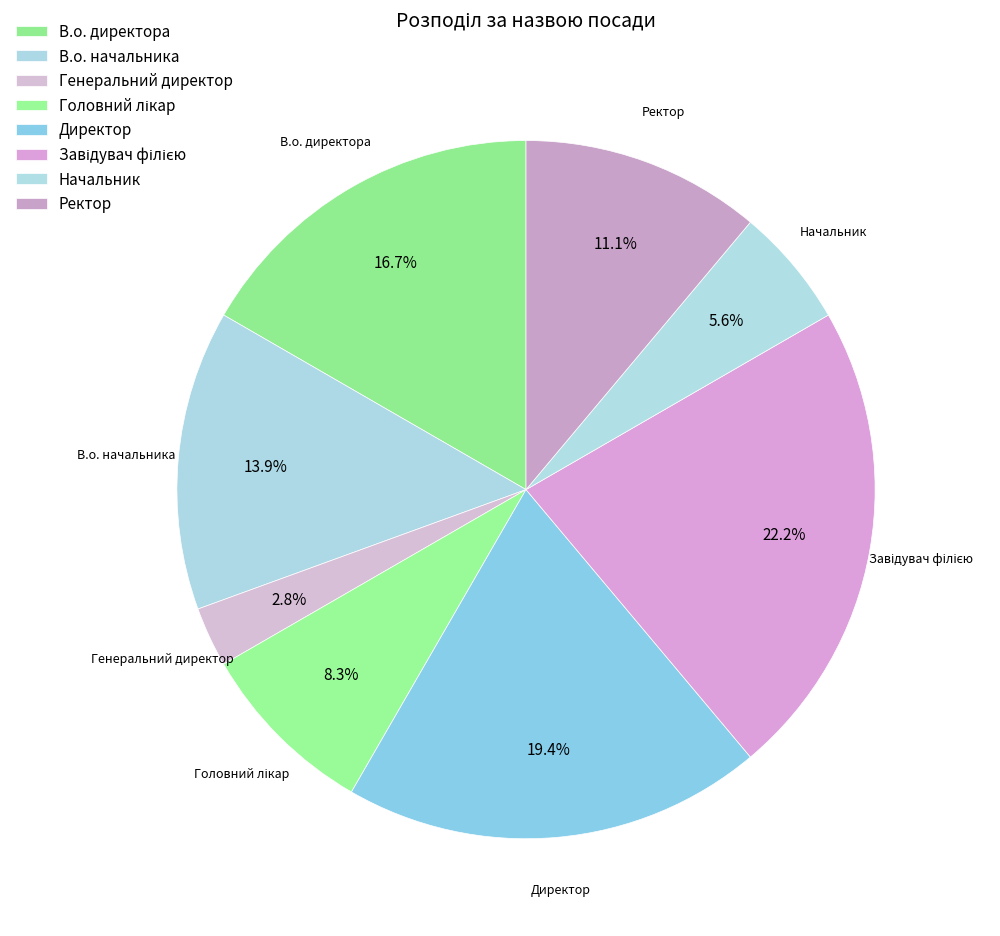

Which category has the smallest portion of the pie?

Генеральний директор